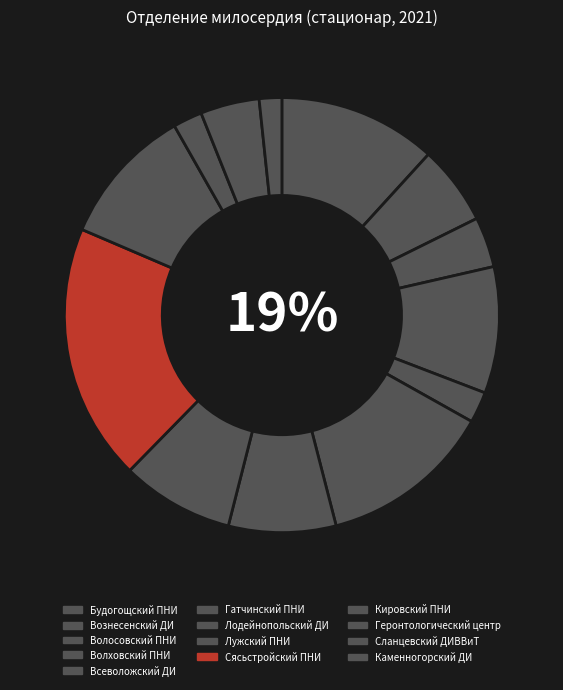

What percentage is the Сланцевский ДИВВиТ slice, to the nearest percent?

4%